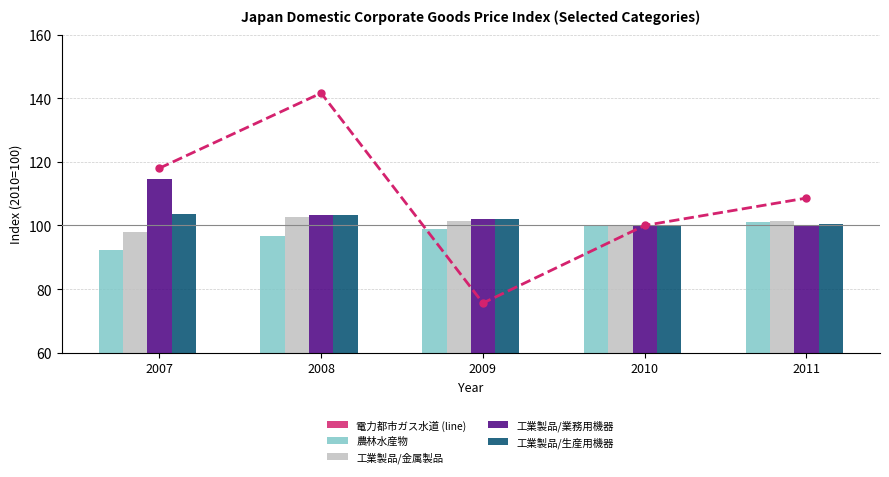

At which label does 電力都市ガス水道 (line) reach its minimum?

2009